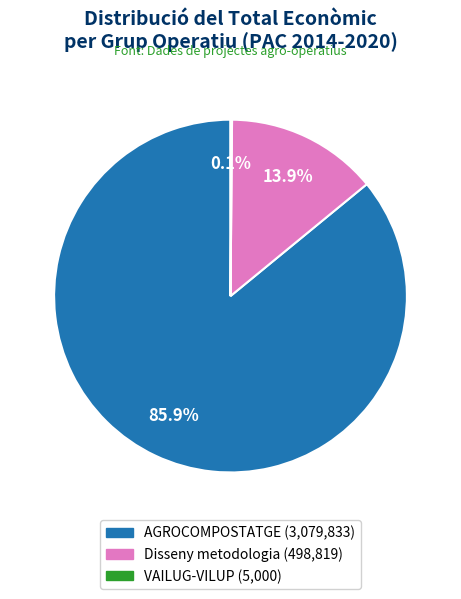

Is there any slice that represents more than half of the pie?

Yes